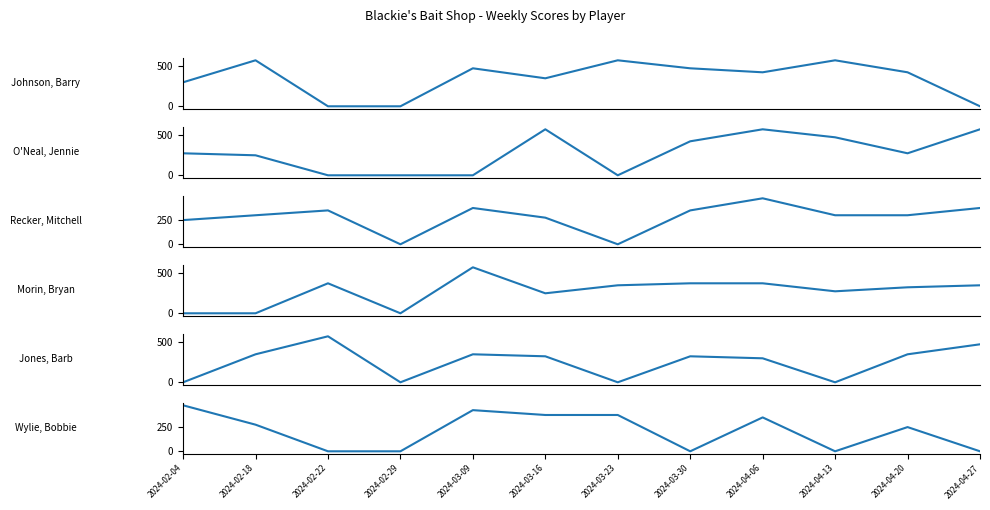

Which category has the highest value across all series?

2024-02-18